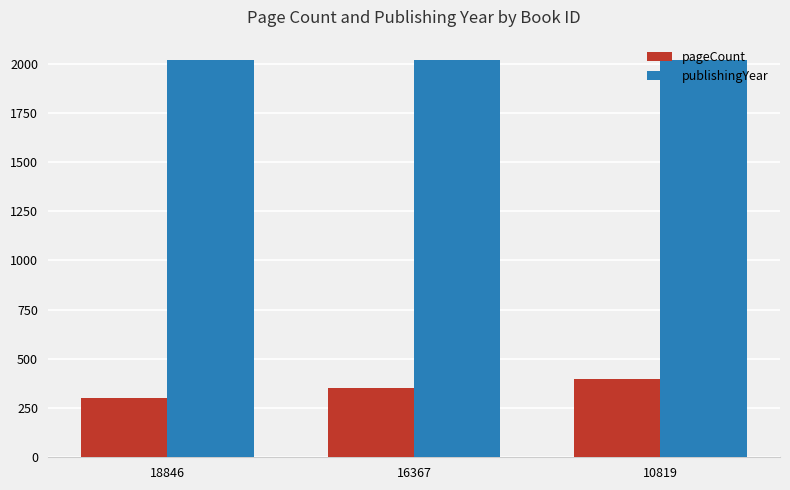

What is the sum of the publishingYear values at 16367 and 18846?

4041